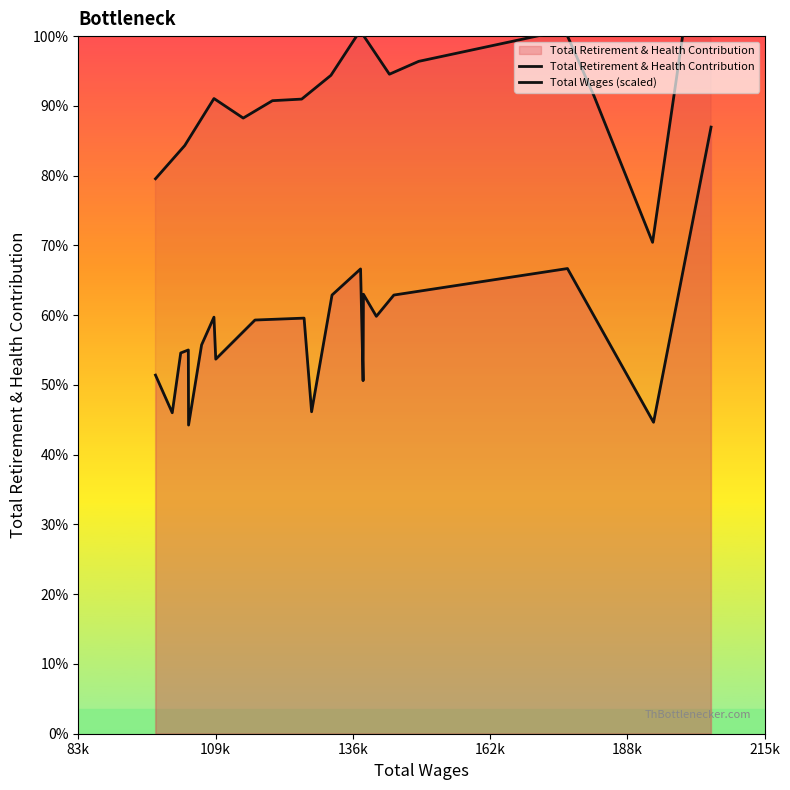

True or false: Total Retirement & Health Contribution has more than 2 points higher than both neighbors.

True